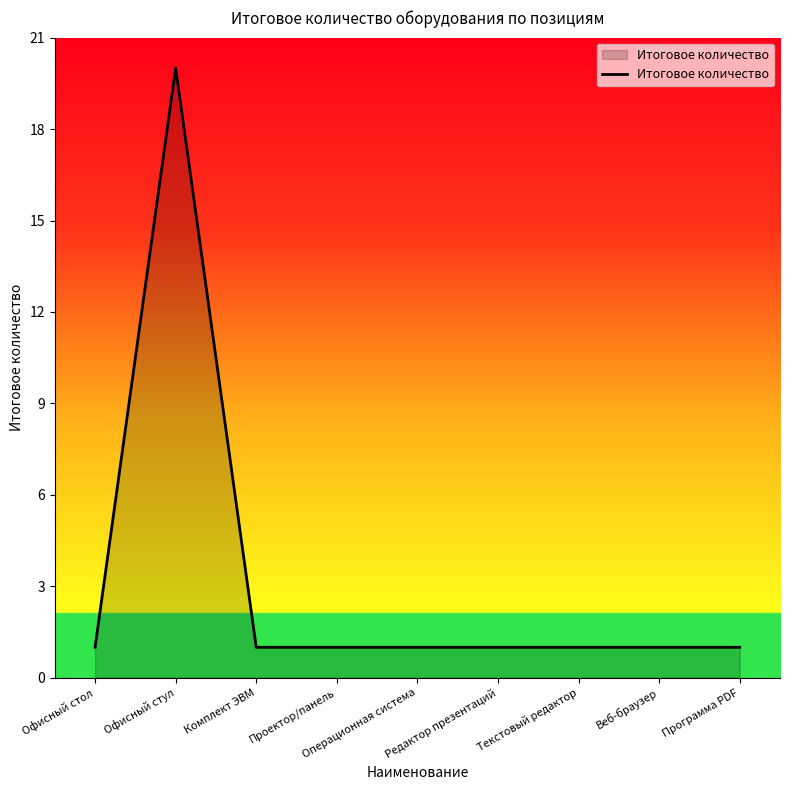

How many distinct data groups are displayed?

1